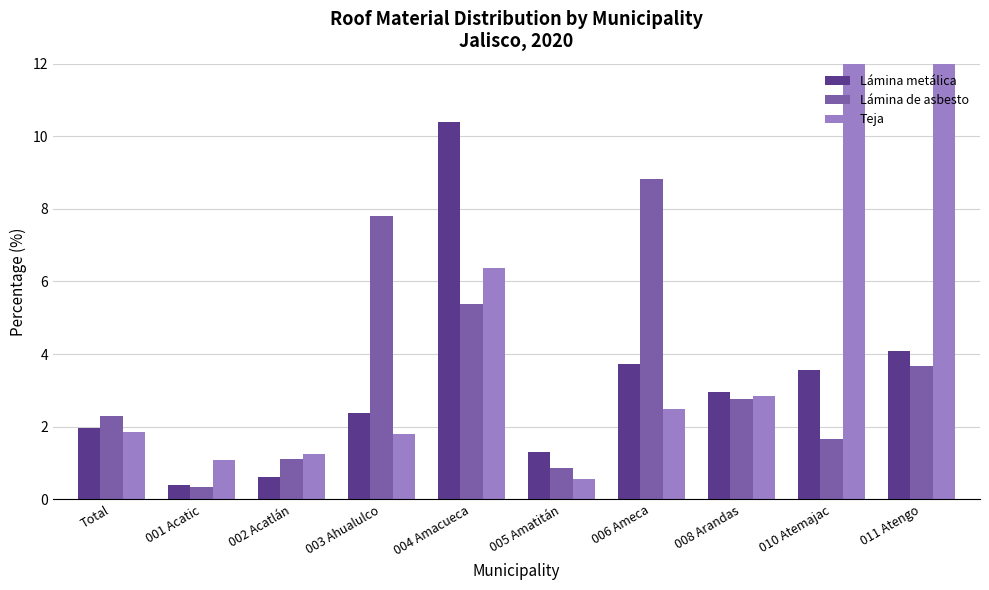

At which label is Lámina metálica closest to 5?

011 Atengo